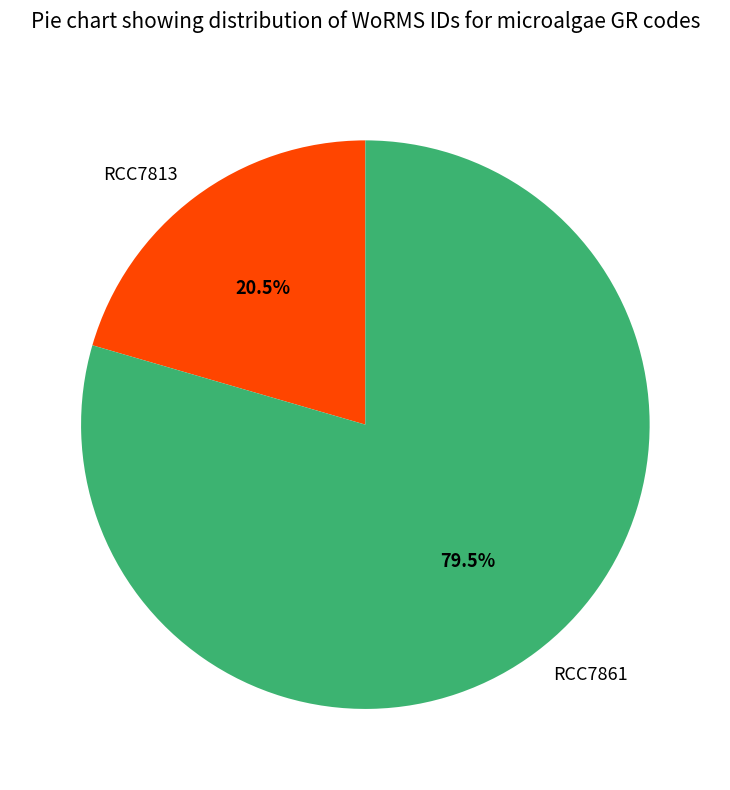

Rank the categories by value from highest to lowest.

RCC7861, RCC7813